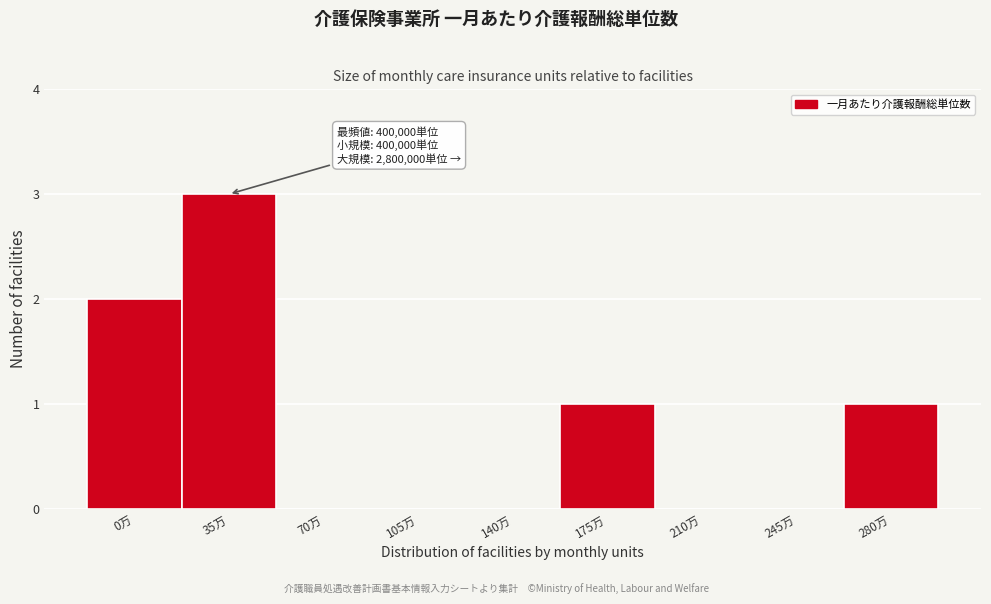

Reading left to right, extract all data points from this chart.

0万=2	35万=3	70万=0	105万=0	140万=0	175万=1	210万=0	245万=0	280万=1